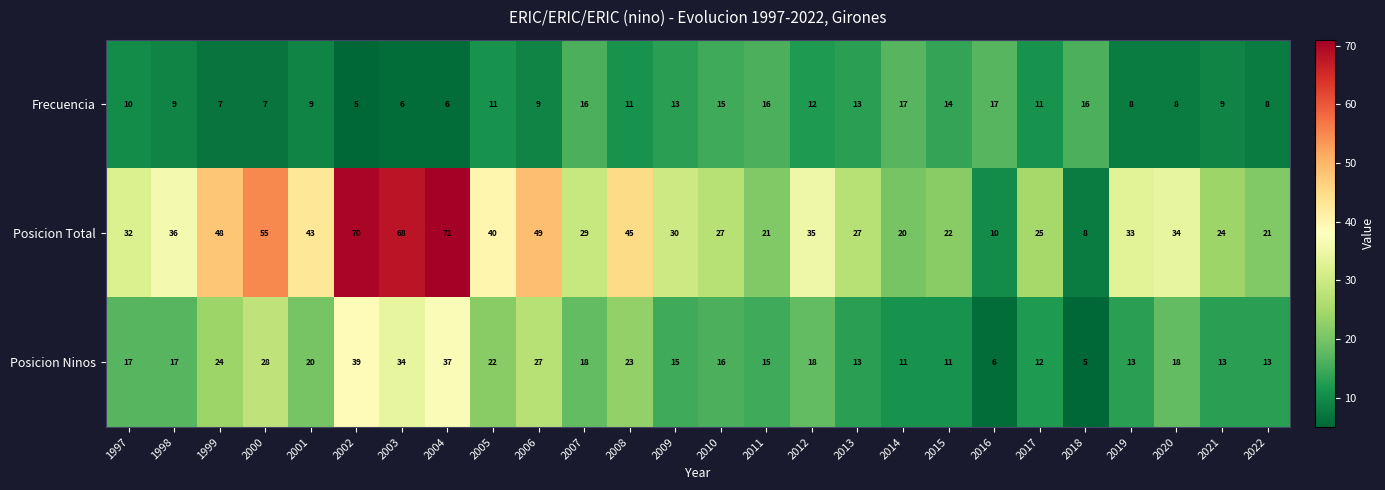

What is the average value of the Frecuencia series?

11